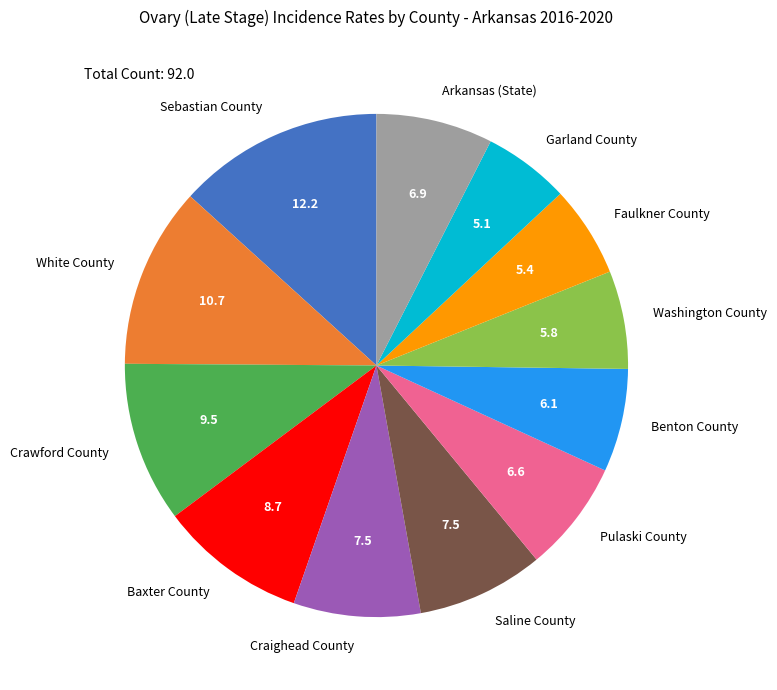

Which category has the biggest portion of the pie?

Sebastian County